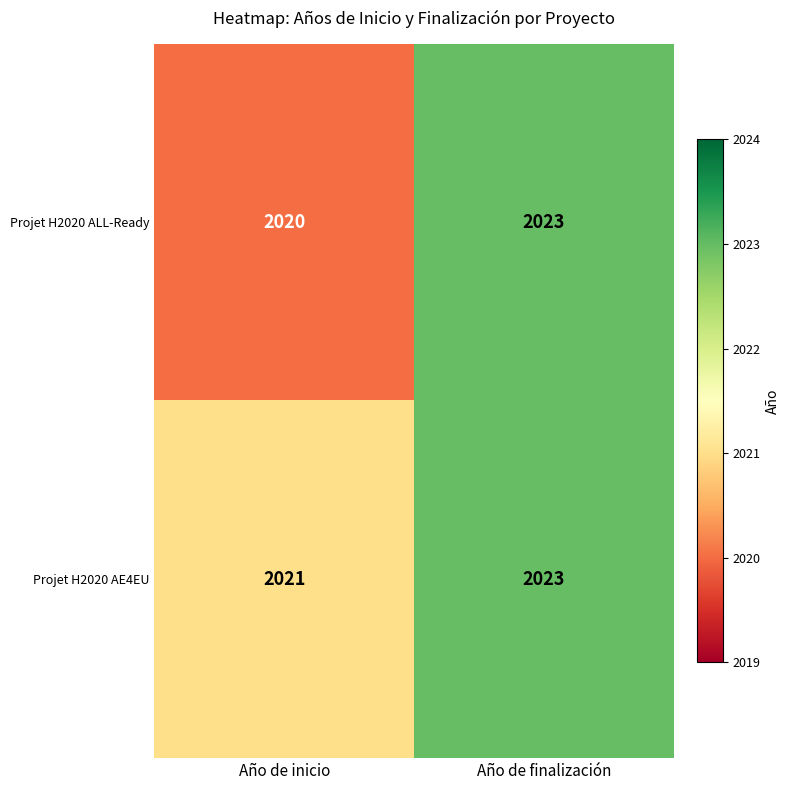

What is the approximate value of Projet H2020 ALL-Ready at Año de finalización?

2023